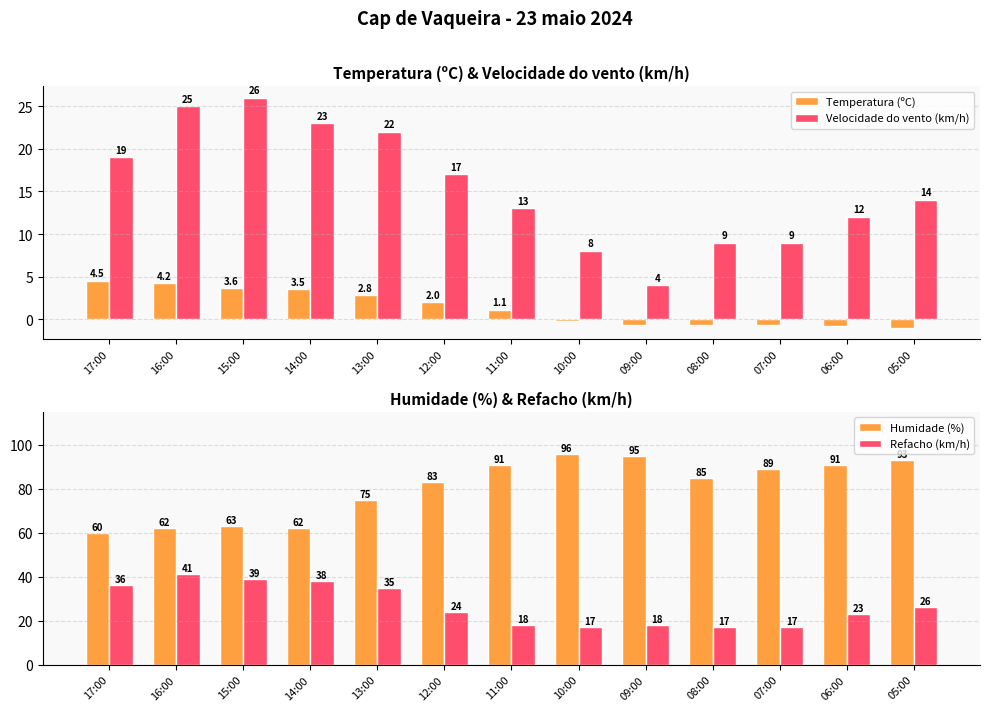

Reading left to right, what are all the values shown in this chart?

Temperatura (ºC): 17:00=4.5	16:00=4.2	15:00=3.6	14:00=3.5	13:00=2.8	12:00=2.0	11:00=1.1	10:00=-0.2	09:00=-0.7	08:00=-0.7	07:00=-0.7	06:00=-0.8	05:00=-1.0
Velocidade do vento (km/h): 17:00=19.0	16:00=25.0	15:00=26.0	14:00=23.0	13:00=22.0	12:00=17.0	11:00=13.0	10:00=8.0	09:00=4.0	08:00=9.0	07:00=9.0	06:00=12.0	05:00=14.0
Humidade (%): 17:00=60.0	16:00=62.0	15:00=63.0	14:00=62.0	13:00=75.0	12:00=83.0	11:00=91.0	10:00=96.0	09:00=95.0	08:00=85.0	07:00=89.0	06:00=91.0	05:00=93.0
Refacho (km/h): 17:00=36.0	16:00=41.0	15:00=39.0	14:00=38.0	13:00=35.0	12:00=24.0	11:00=18.0	10:00=17.0	09:00=18.0	08:00=17.0	07:00=17.0	06:00=23.0	05:00=26.0